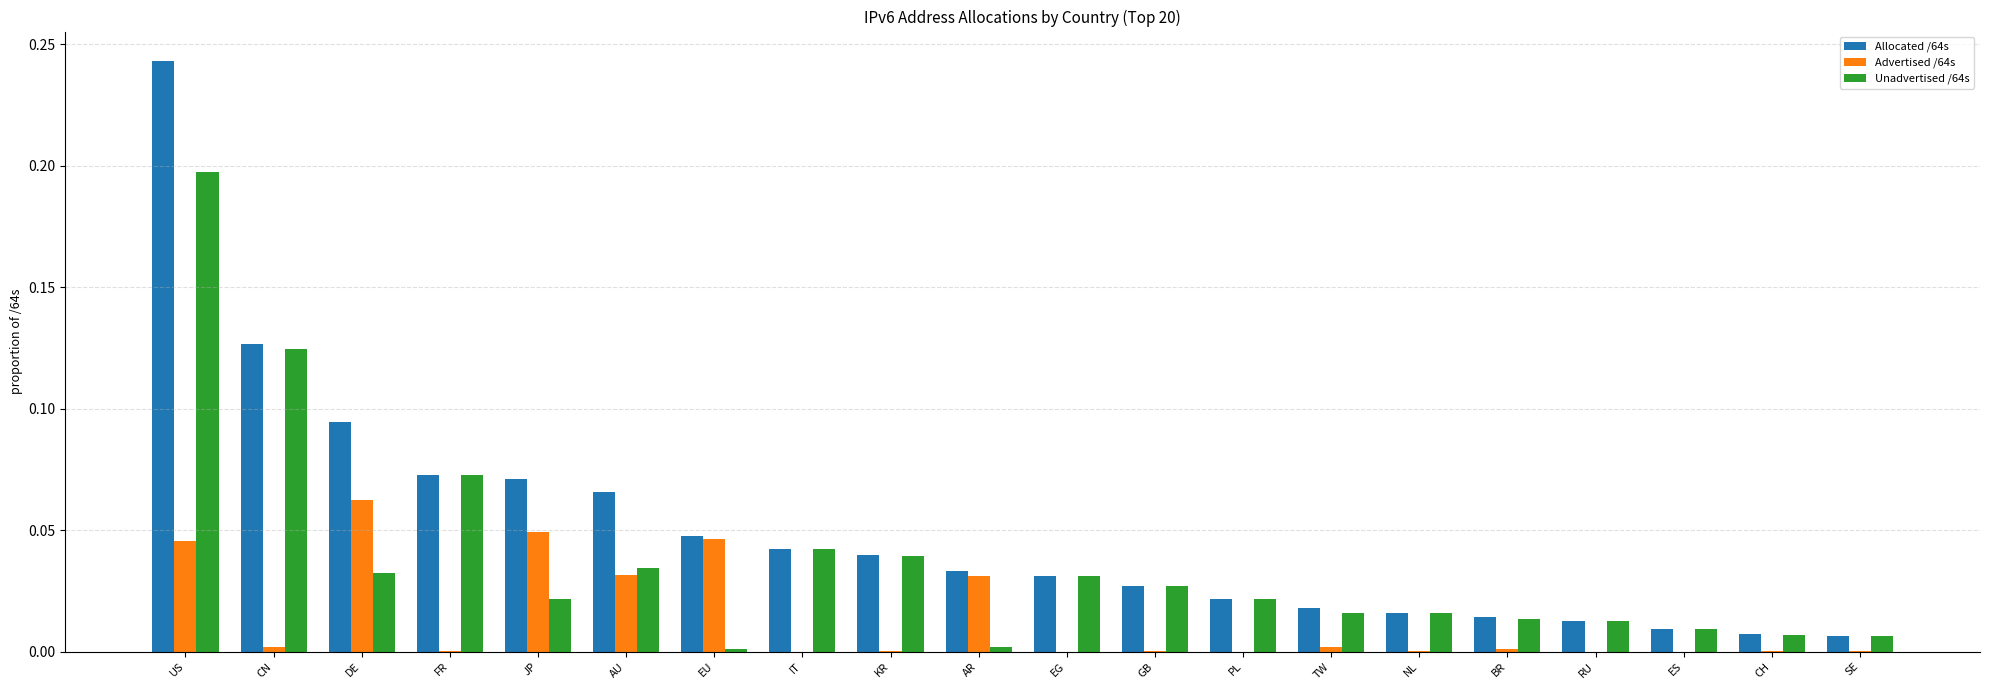

Is the value of Unadvertised /64s at CH greater than the value of Advertised /64s at PL?

Yes